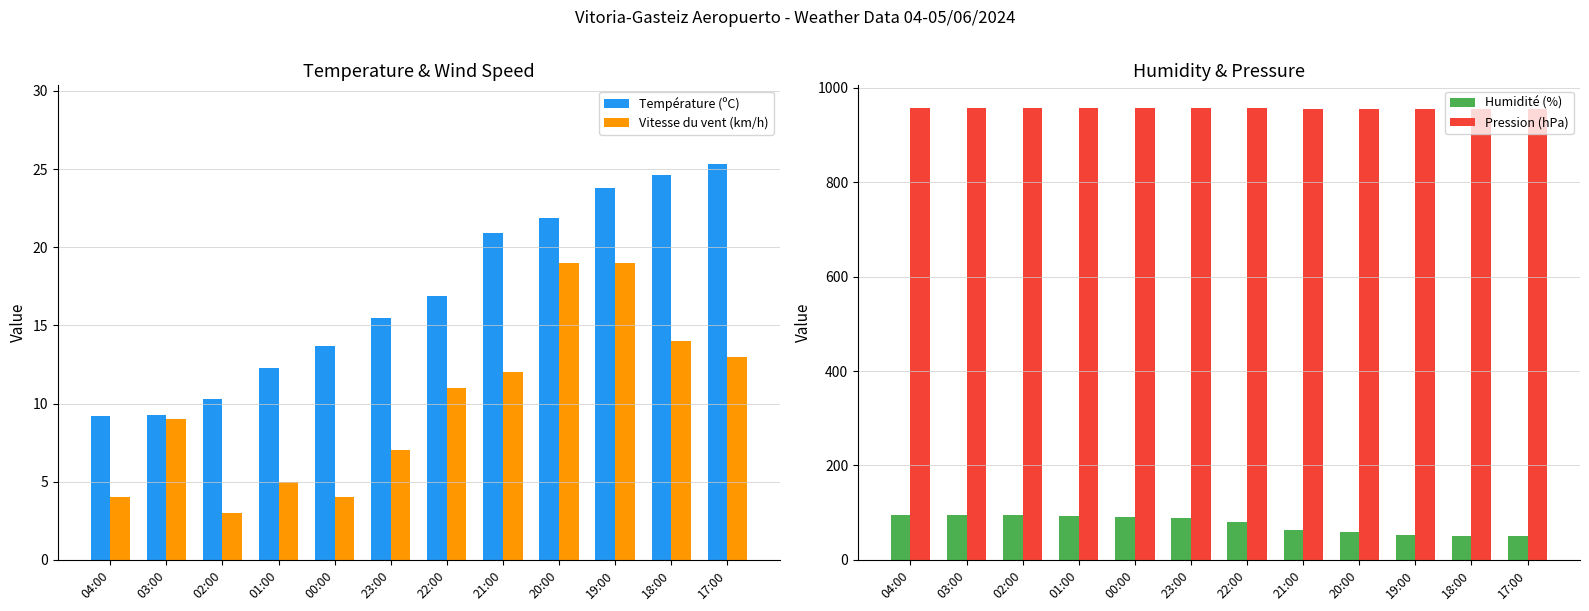

What is the label of the 1st bar from the right?

17:00